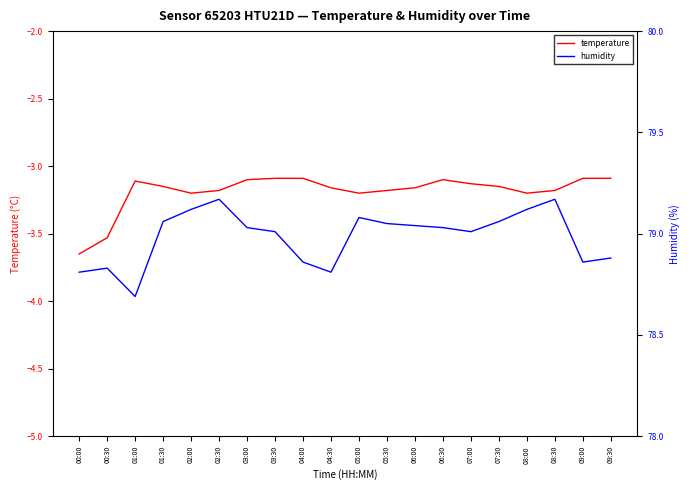

What is the difference between the second highest and second lowest values in the temperature series?

0.4